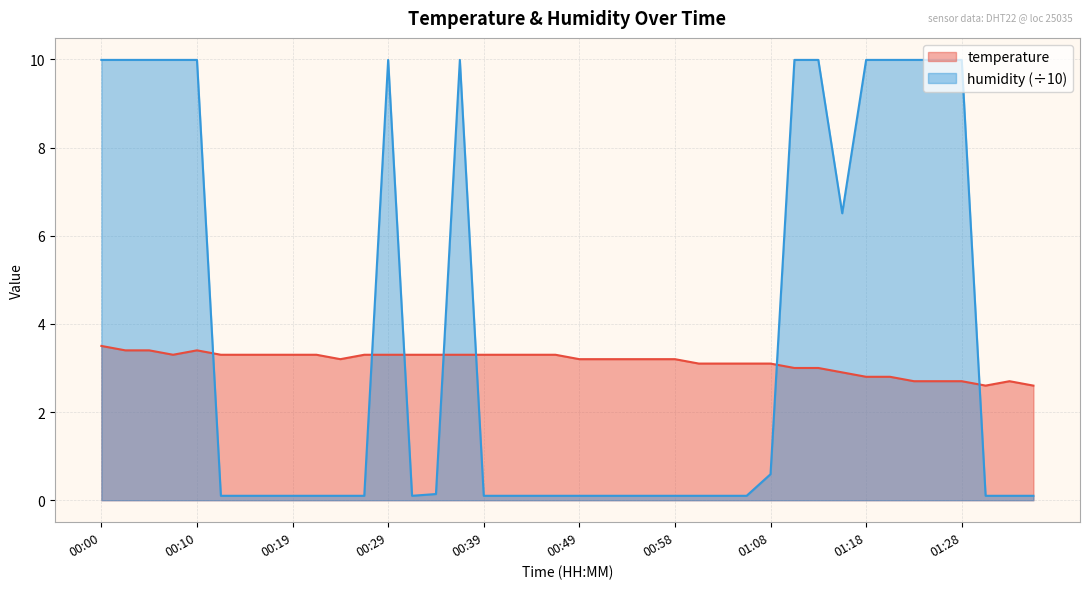

List the series in order of their overall mean, lowest first.

temperature, humidity (÷10)